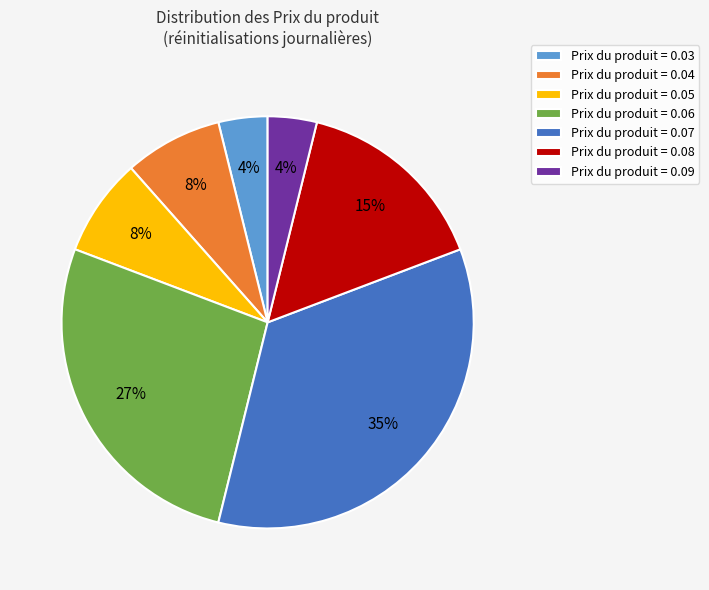

To the nearest percent, what is the average slice percentage?

14%